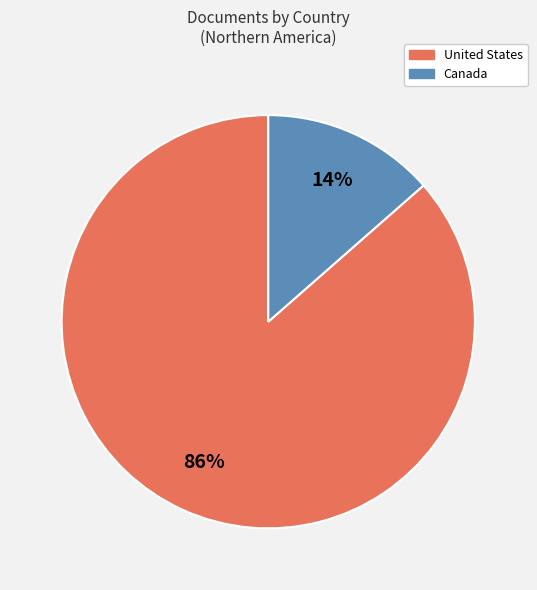

Is there any slice that represents more than half of the pie?

Yes